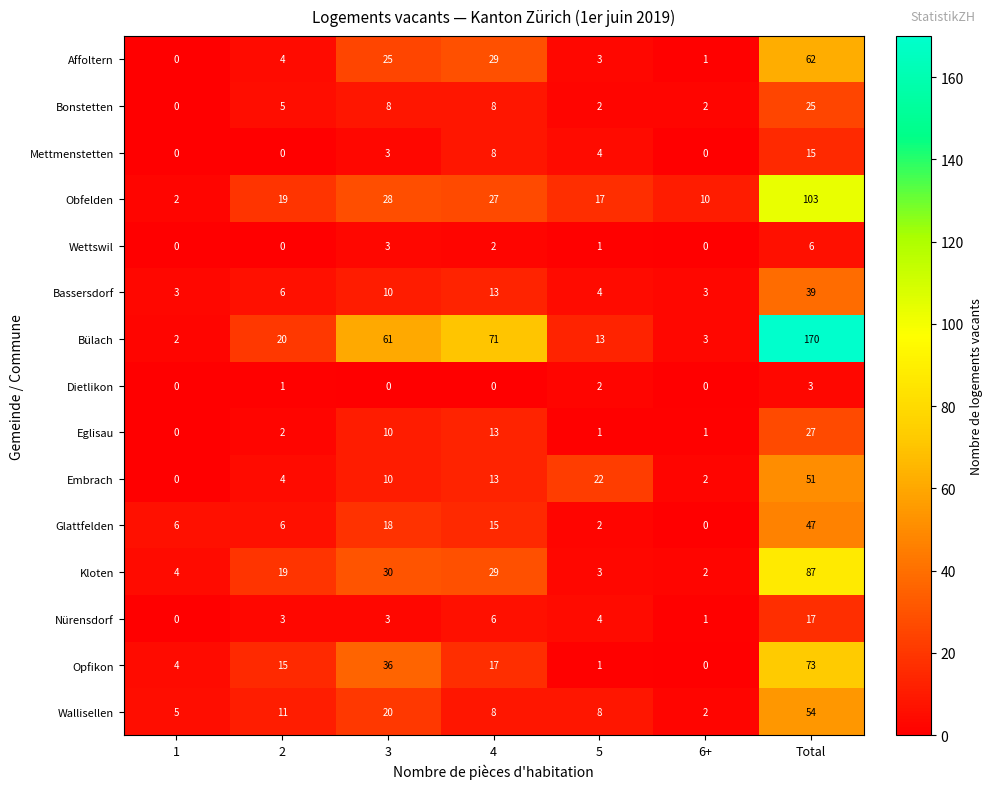

What is the average value of the Bassersdorf series?

11